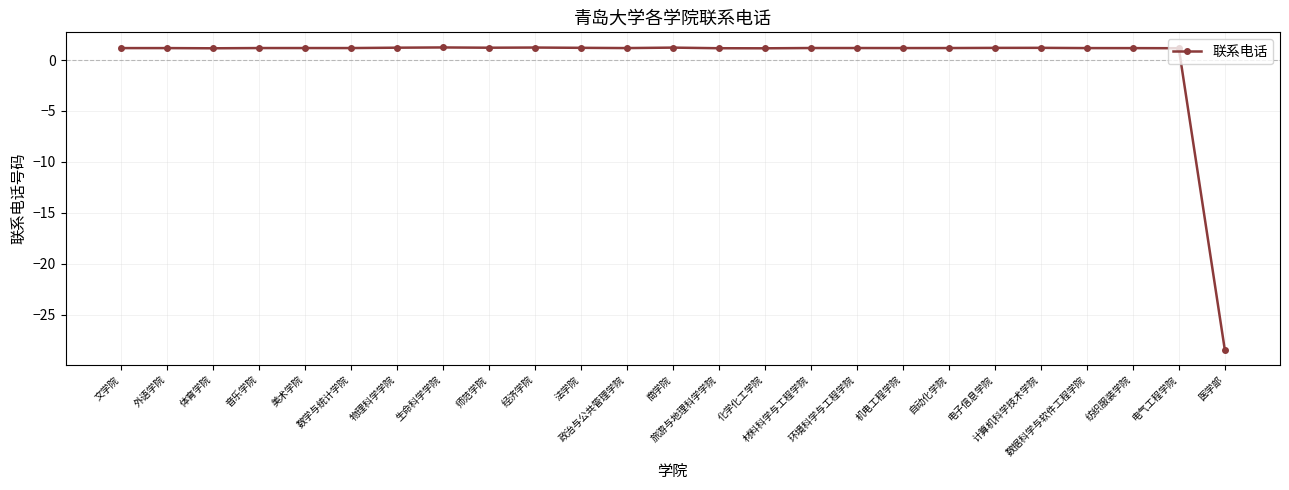

True or false: there are more than 1 points higher than both neighbors.

True